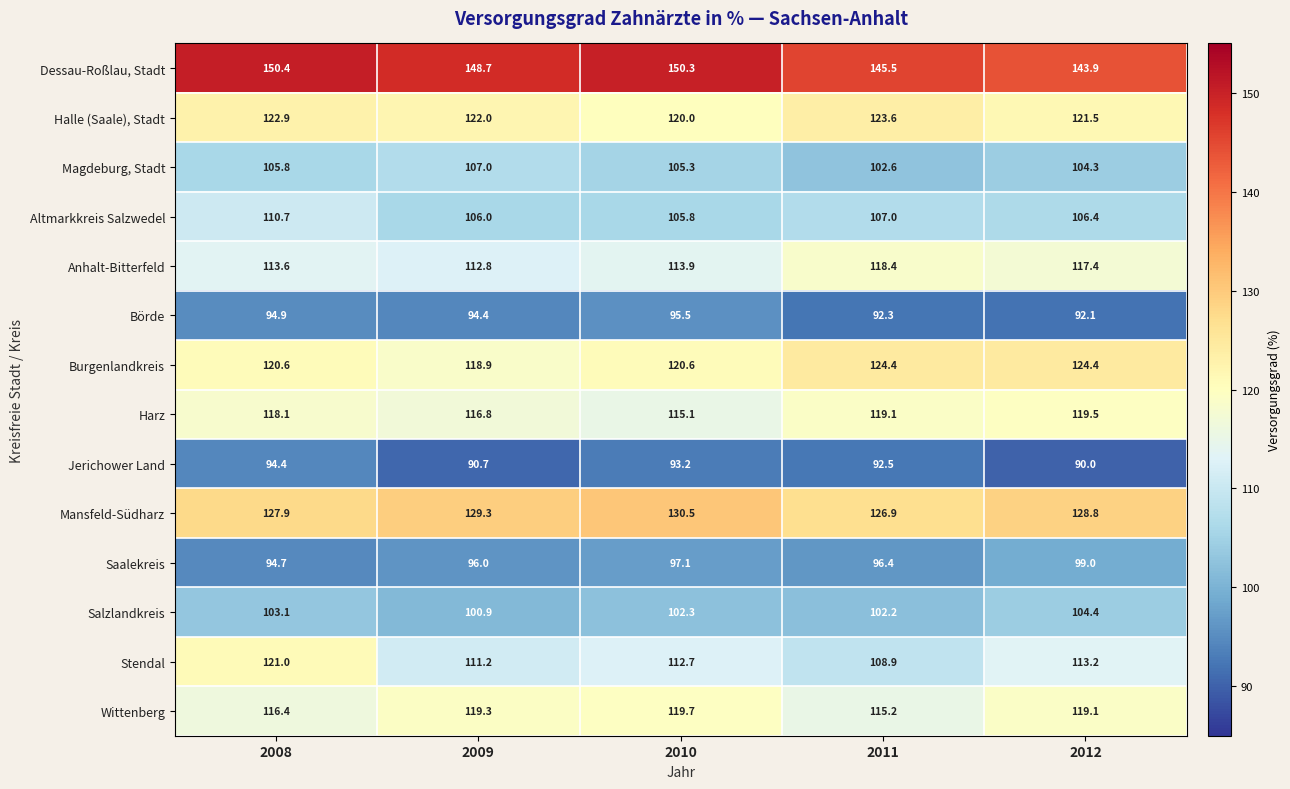

Is the value of Salzlandkreis at 2011 greater than the value of Halle (Saale), Stadt at 2011?

No